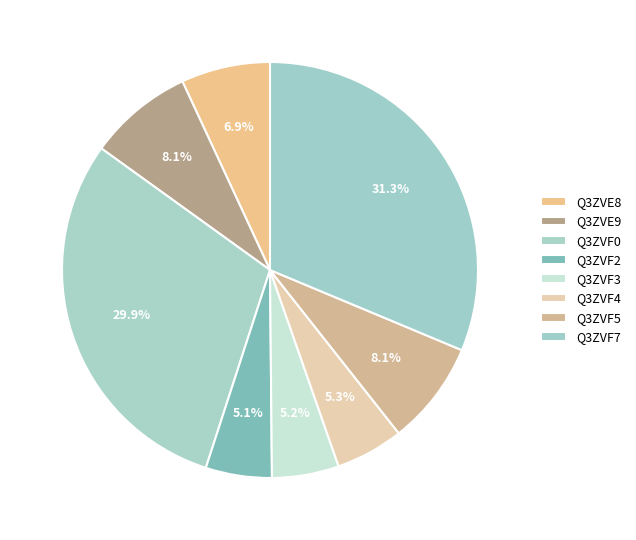

How many segments does this pie chart have?

8